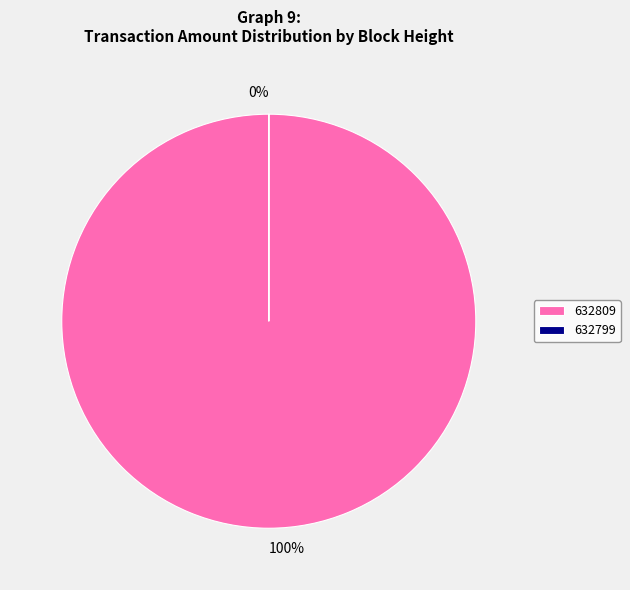

To the nearest percent, what percentage of the pie is 632809?

100%